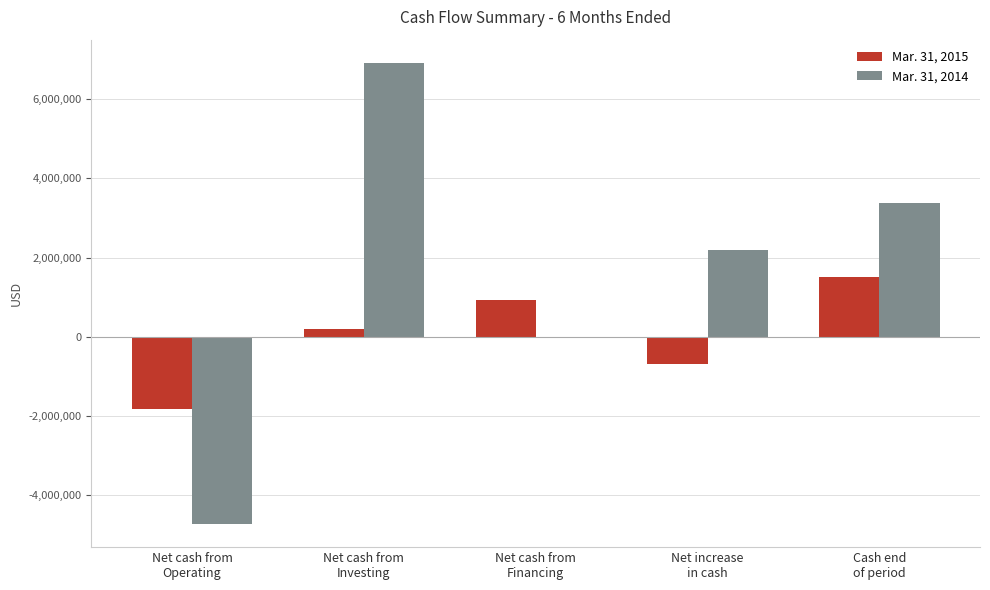

What is the maximum value shown in the chart?

6917790